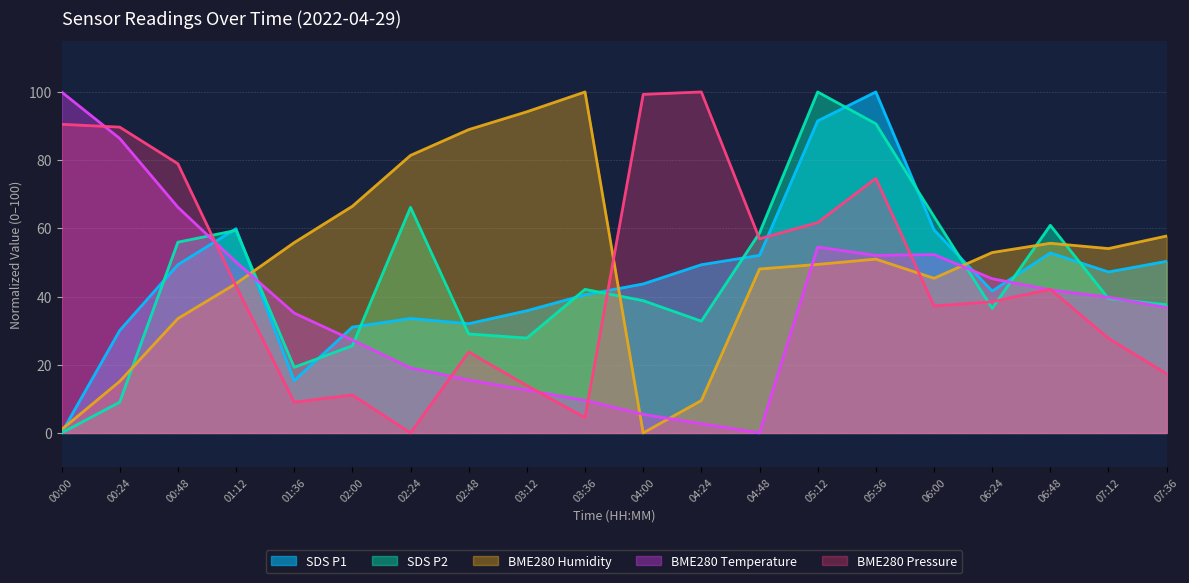

Which has a higher value, 02:48 or 02:00?

02:48